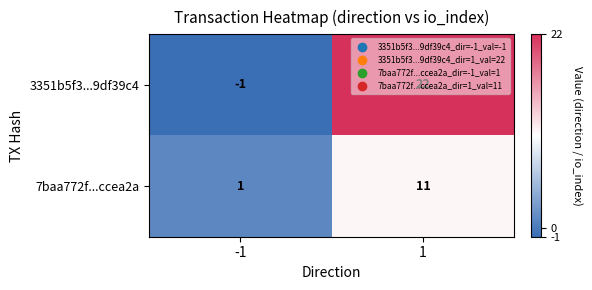

List the series in order of their overall mean, lowest first.

7baa772f...ccea2a, 3351b5f3...9df39c4